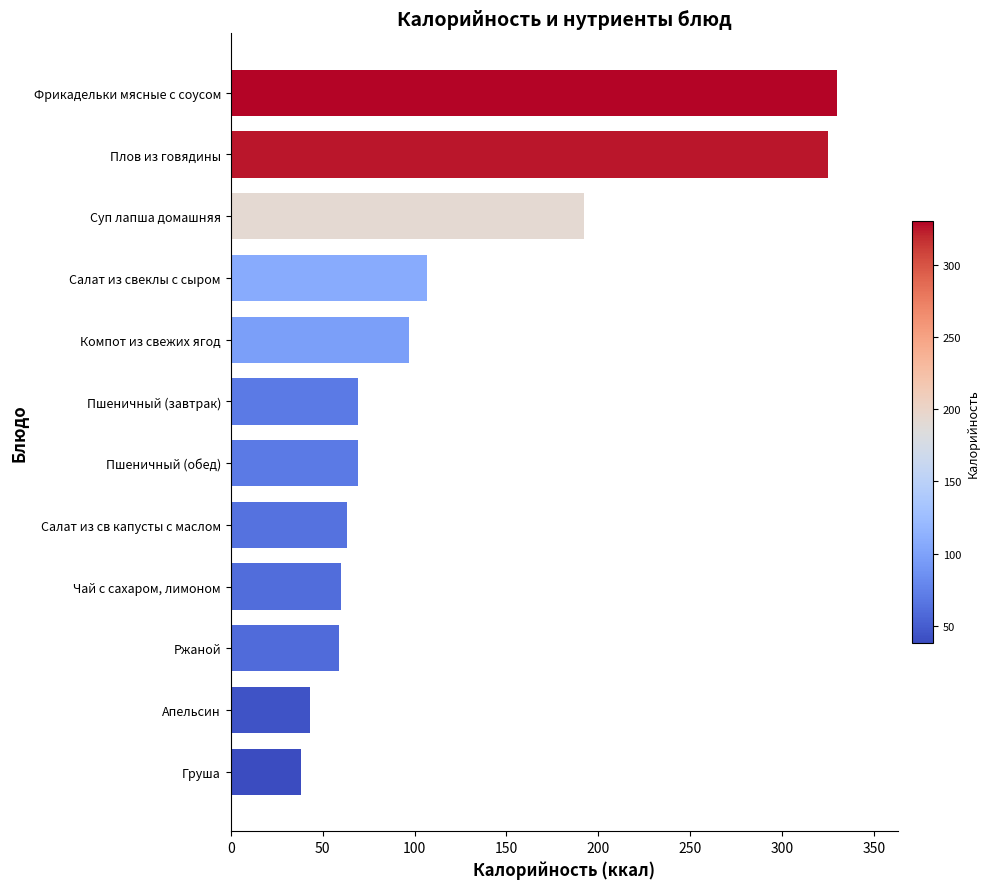

How many values are below 69?

5